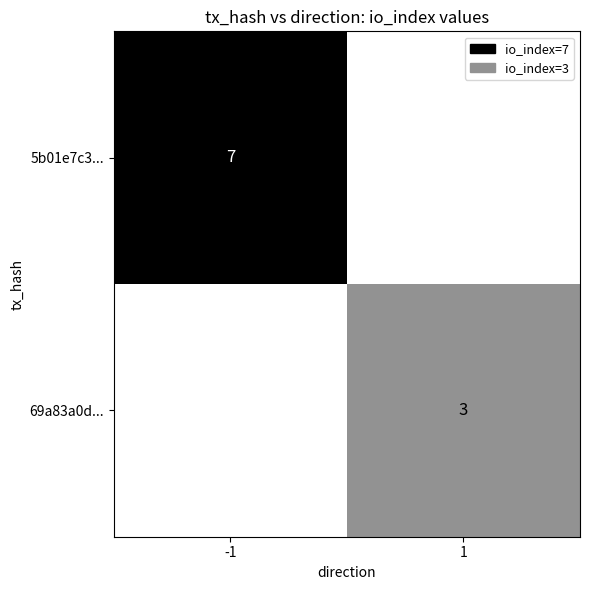

How many categories are shown in the chart?

2